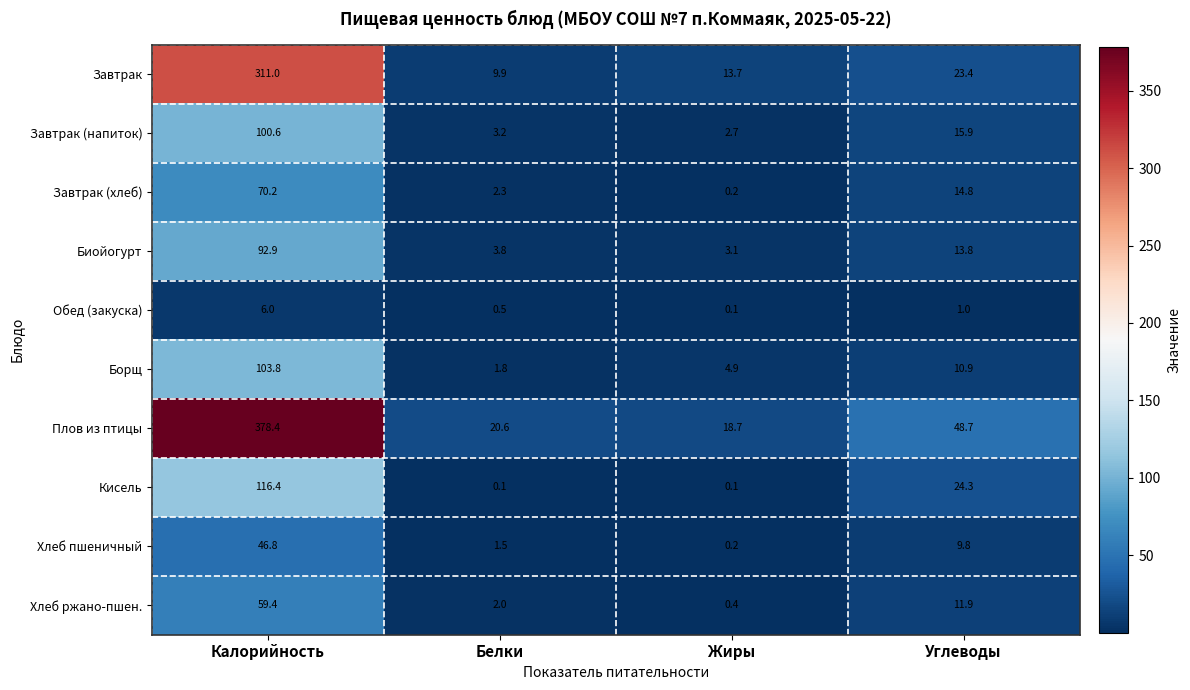

What is the approximate value of Борщ at Углеводы?

10.9